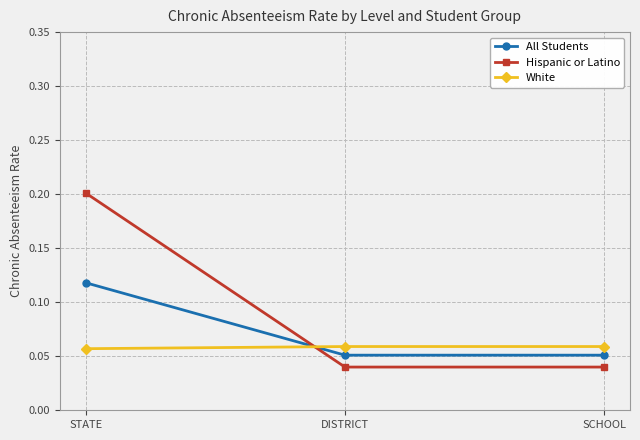

The White series shows 0.0 at DISTRICT. True or false?

False